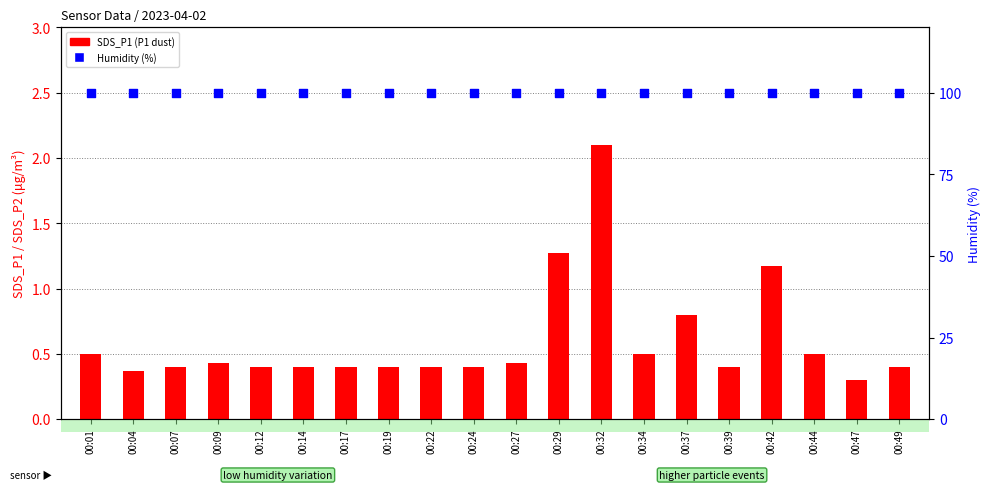

Is the value of Humidity (%) at 00:27 greater than the value of SDS_P1 (P1 dust) at 00:19?

Yes